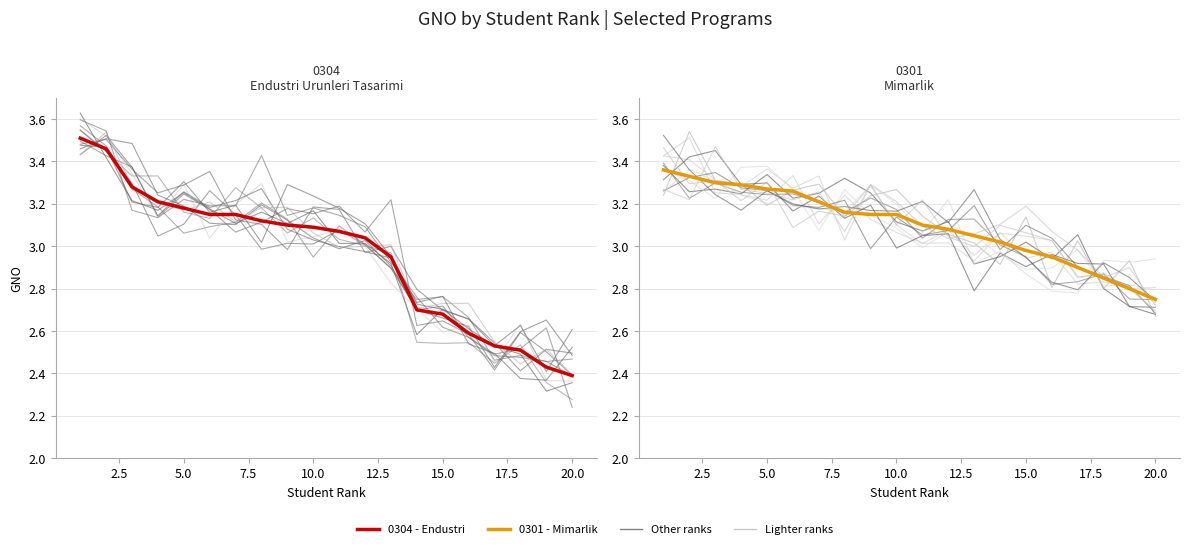

After their last crossing, which series has the higher values: 0304 - Endustri Urunleri Tasarimi or 0301 - Mimarlik?

0301 - Mimarlik